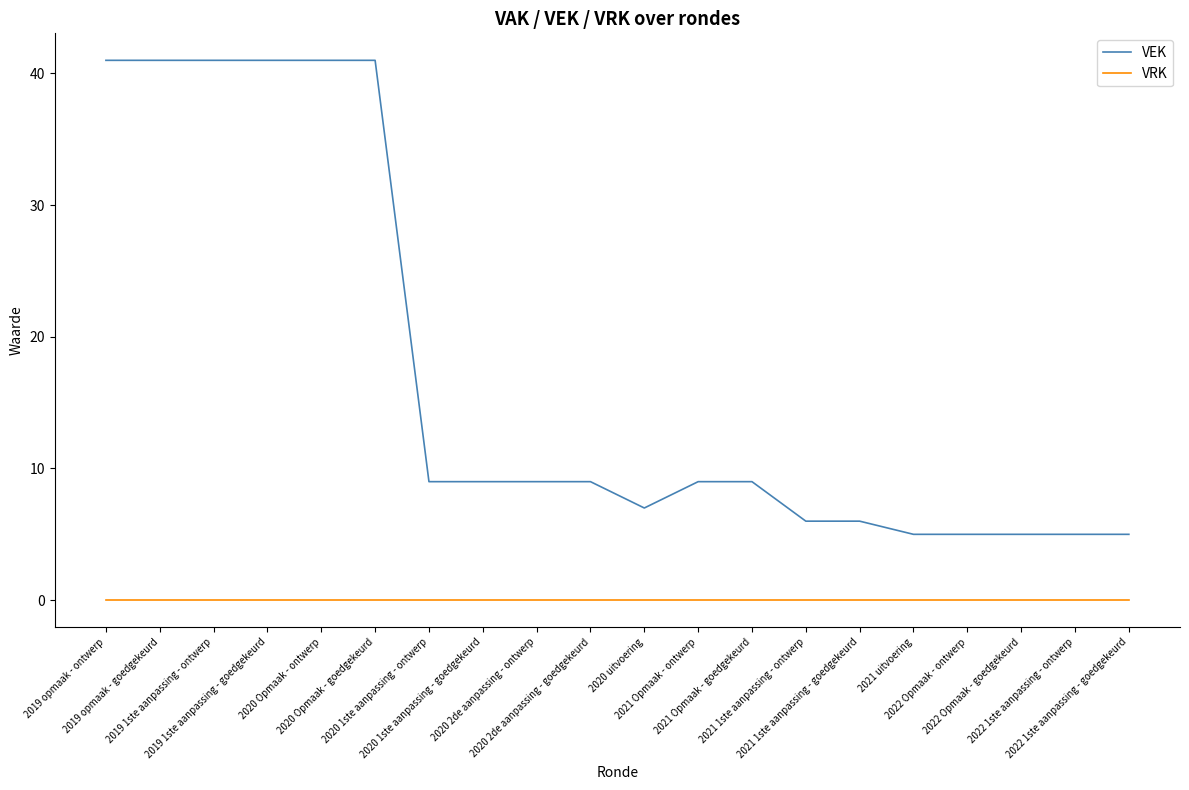

Does the chart have visible grid lines?

No